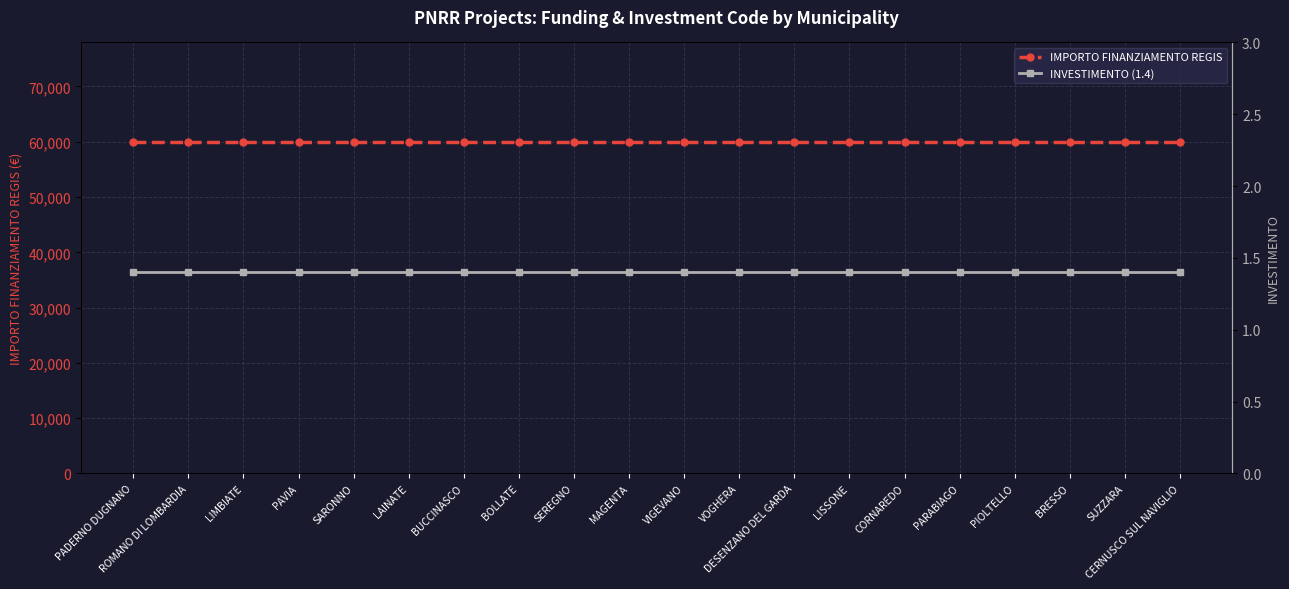

Reading right to left, list all the values displayed in this chart.

IMPORTO FINANZIAMENTO REGIS: 59966.0	59966.0	59966.0	59966.0	59966.0	59966.0	59966.0	59966.0	59966.0	59966.0	59966.0	59966.0	59966.0	59966.0	59966.0	59966.0	59966.0	59966.0	59966.0	59966.0
INVESTIMENTO (1.4): 1.4	1.4	1.4	1.4	1.4	1.4	1.4	1.4	1.4	1.4	1.4	1.4	1.4	1.4	1.4	1.4	1.4	1.4	1.4	1.4